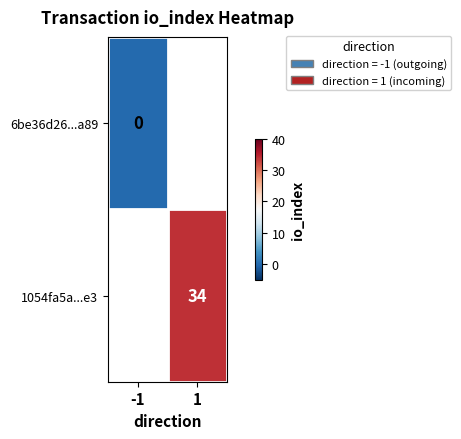

Rank the categories by 6be36d26...a89 value from highest to lowest.

-1, 1